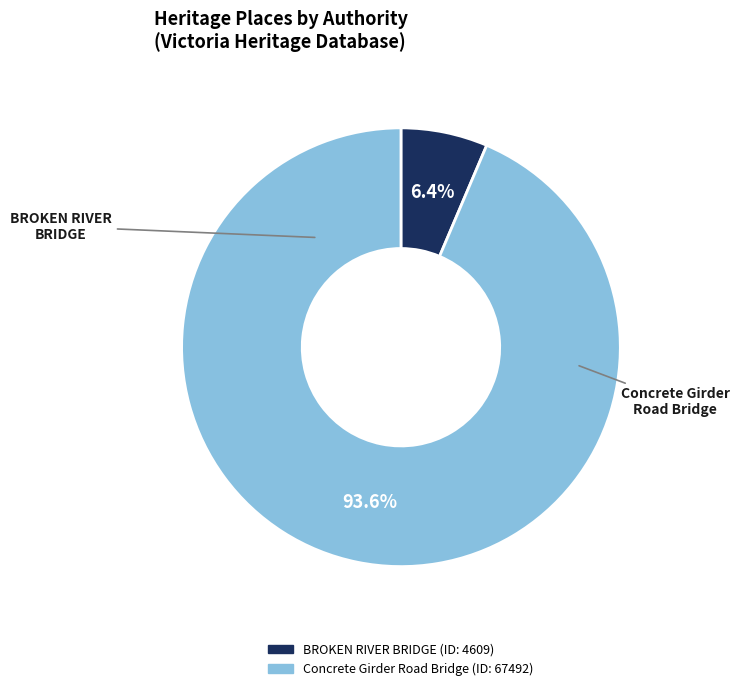

How many segments does this pie chart have?

2